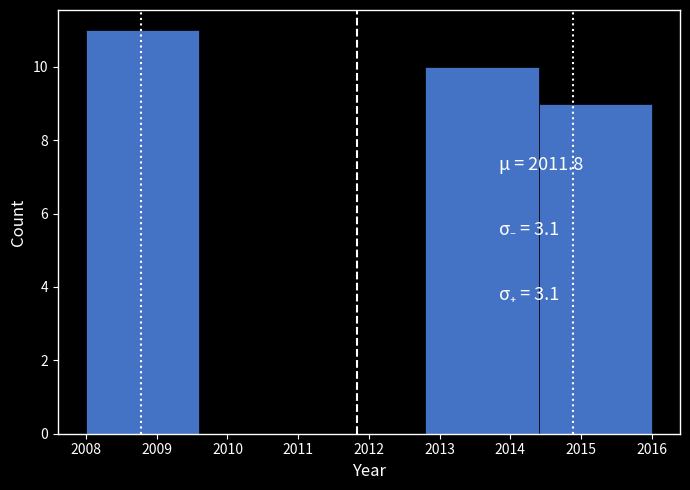

Reading left to right, transcribe this chart: for each bar, give the range it covers on the x-axis and its height. The values are not printed on the chart, so give them approximately, as read against the axis.

2008.0 to 2009.6: 11
2009.6 to 2011.2: 0
2011.2 to 2012.8: 0
2012.8 to 2014.4: 10
2014.4 to 2016.0: 9